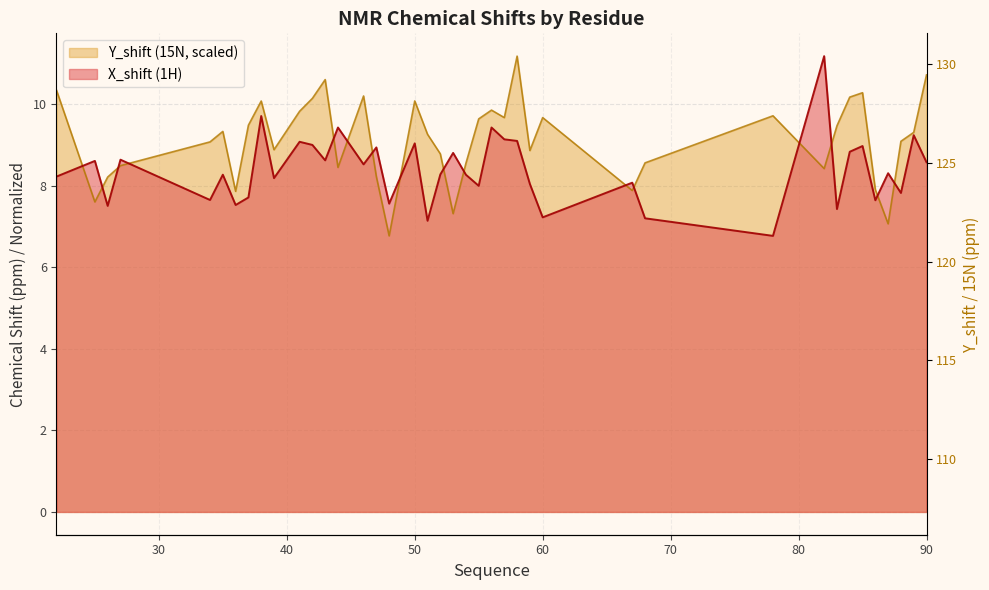

How many data points does each series have?

40